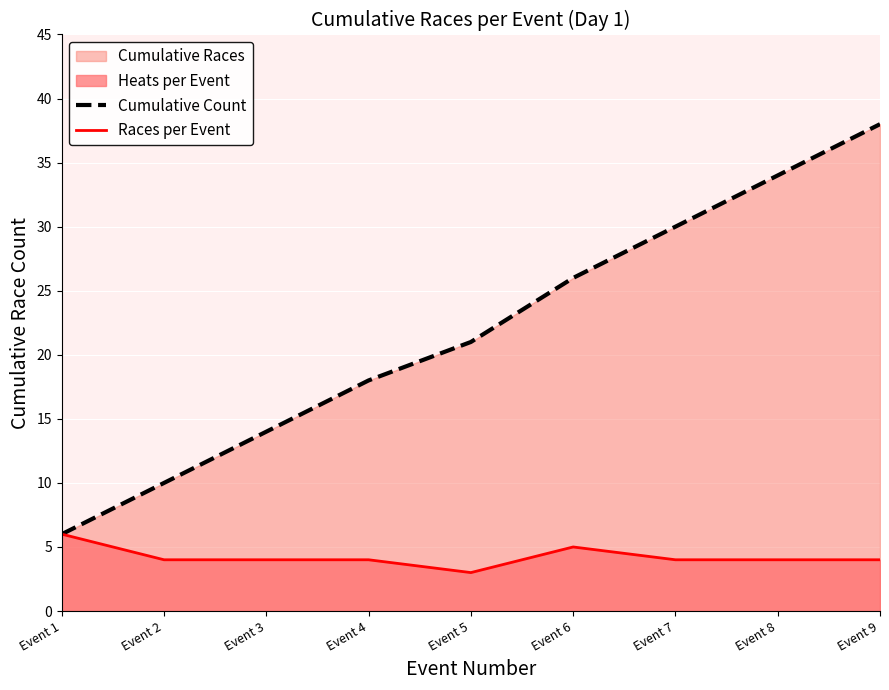

What is the value of the Races per Event point at the 3rd from the left?

4